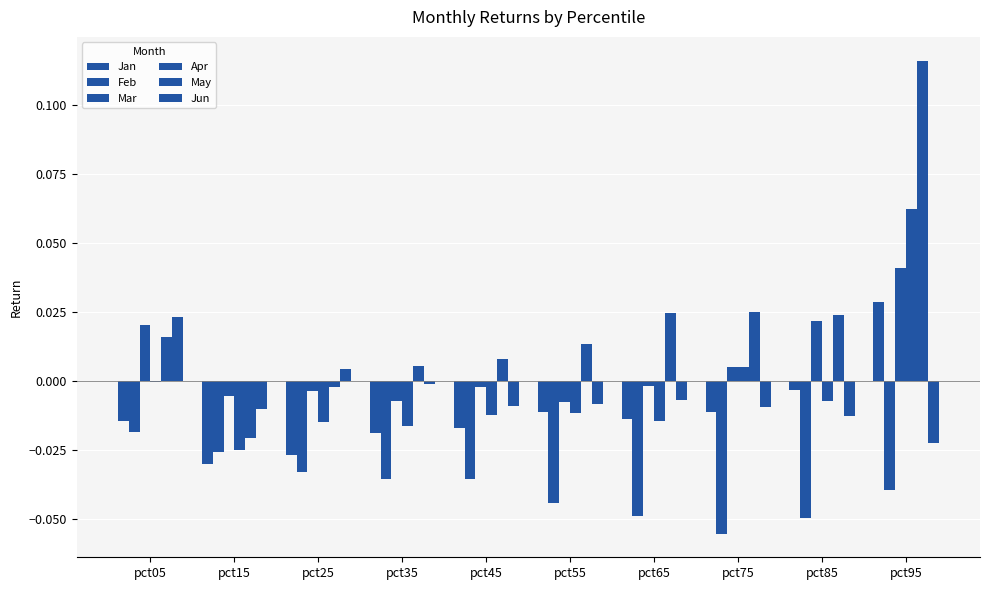

How many positive values does the Mar series have?

4